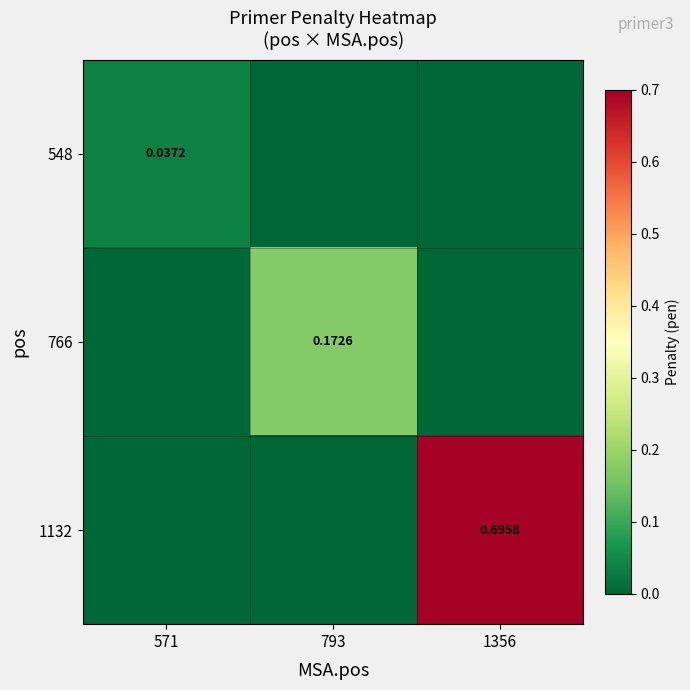

At 571, list the series in order from smallest to largest.

766, 1132, 548